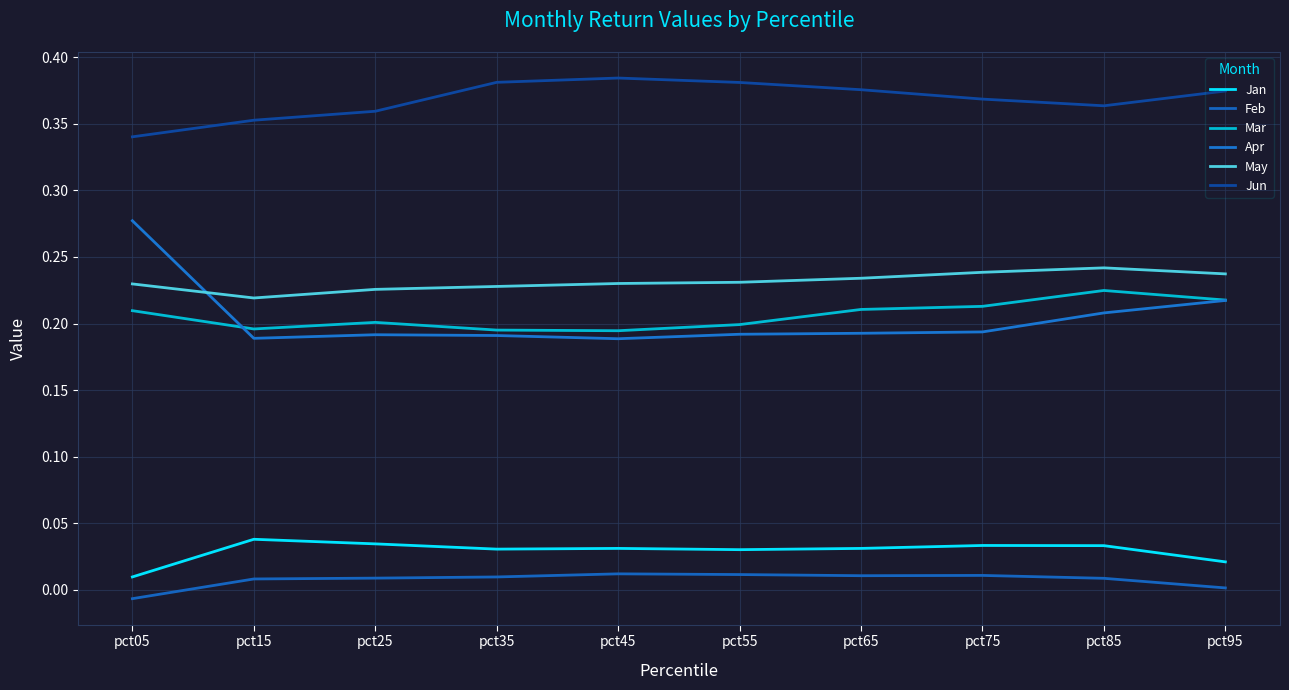

The value of Mar at pct65 is 0.4. True or false?

False